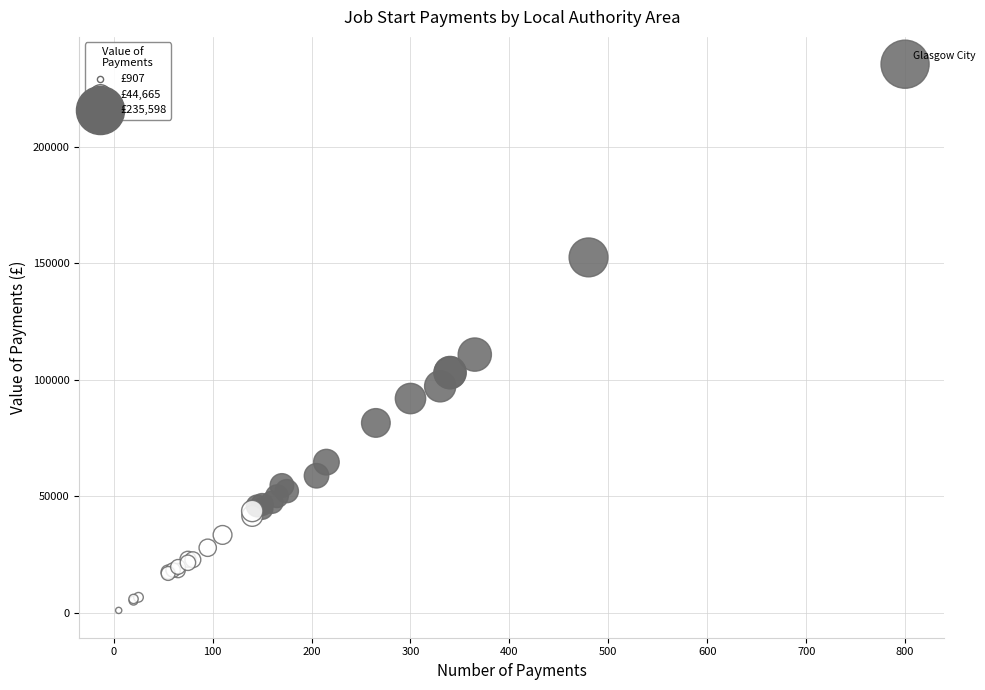

What Y value in the scatter plot is closest to 118252?

110831